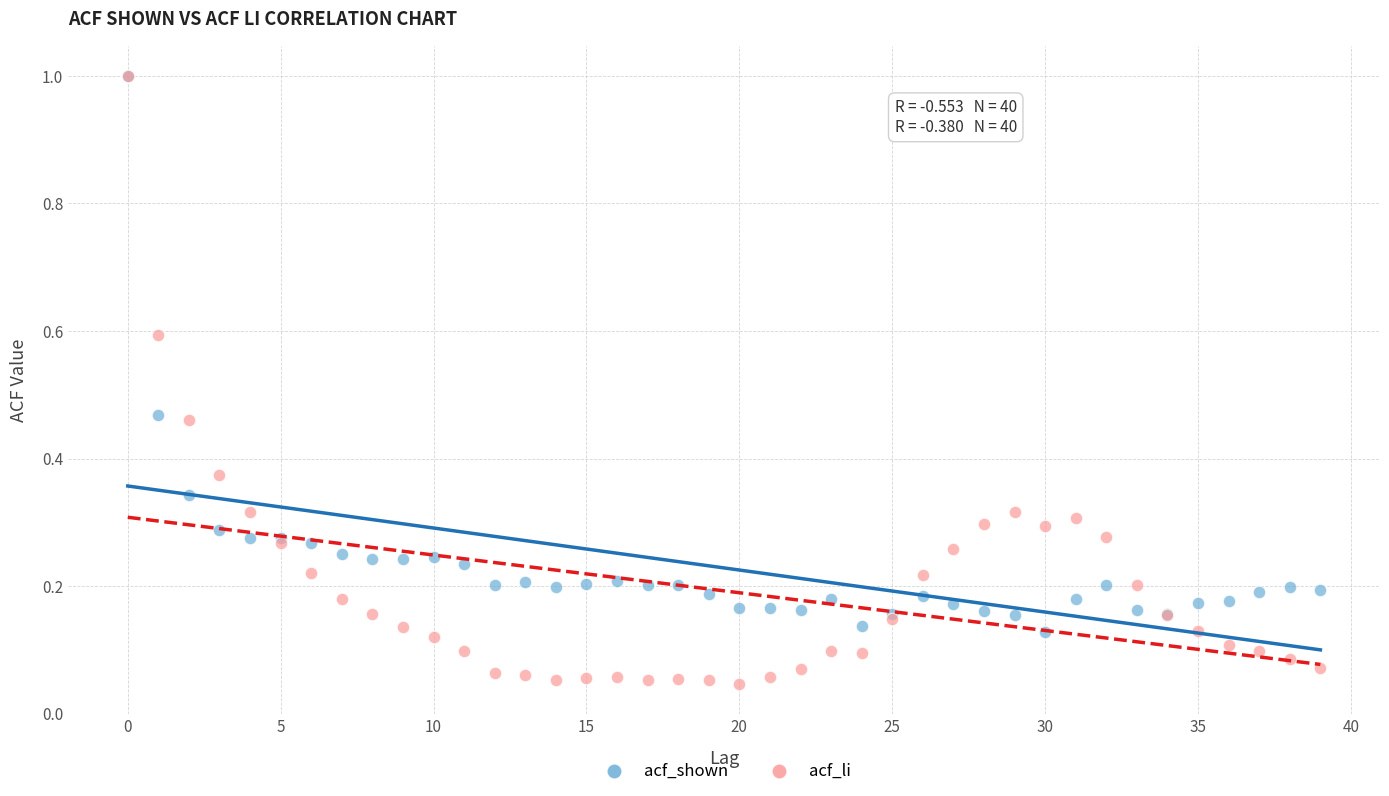

Which series contains the lowest Y value?

acf_li